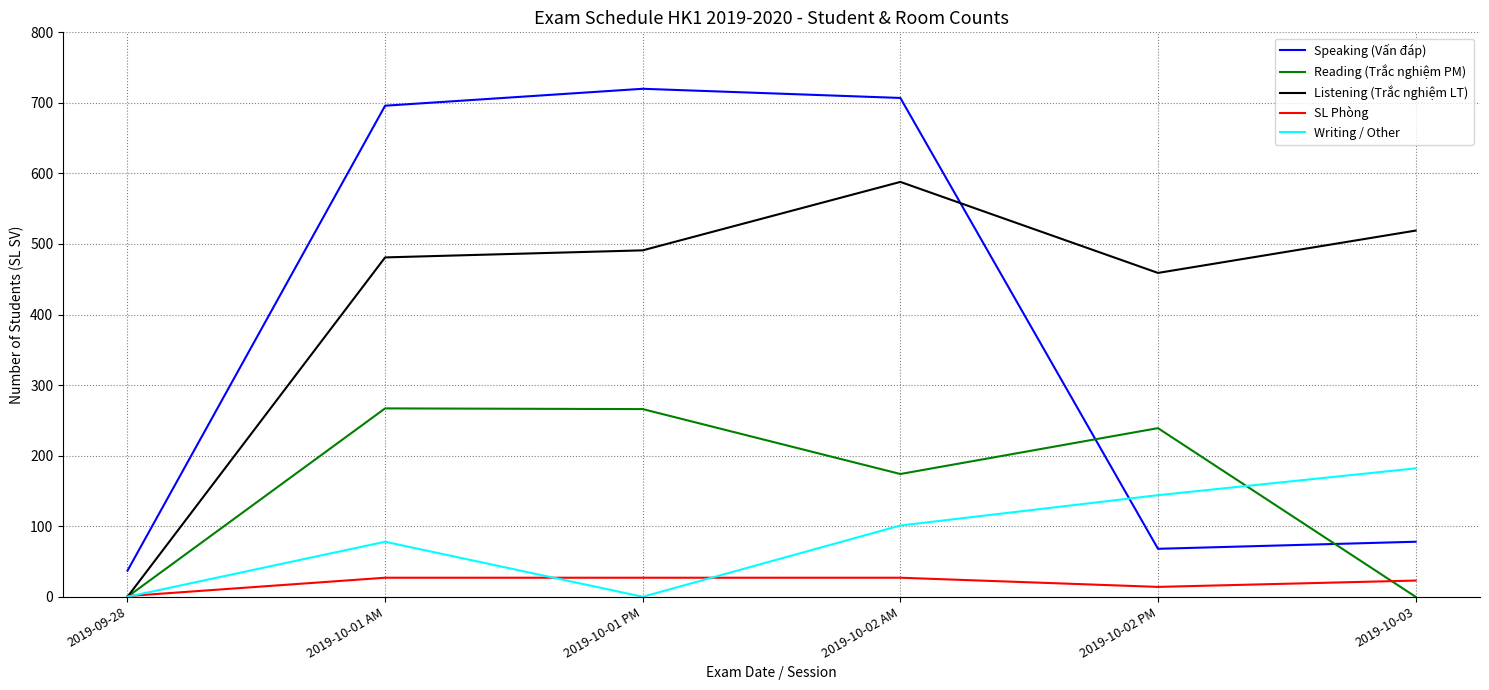

How many interior local valleys does the Speaking (Vấn đáp) series have?

1